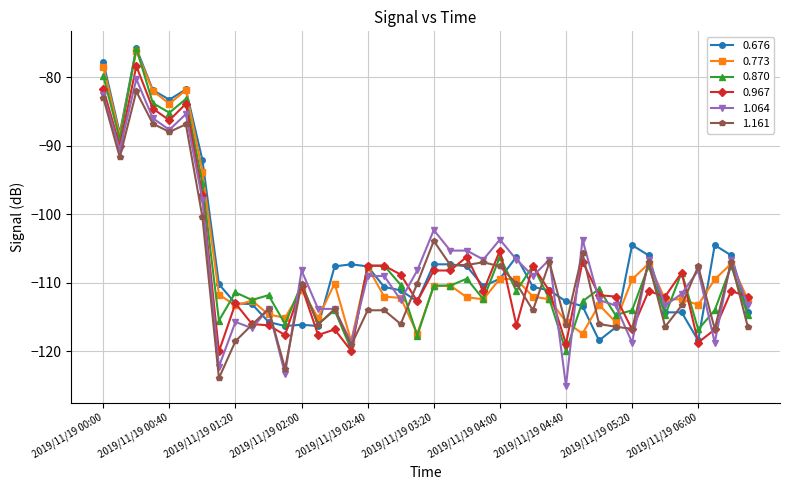

What is the value of the 1.161 point at the 20th from the left?

-110.1